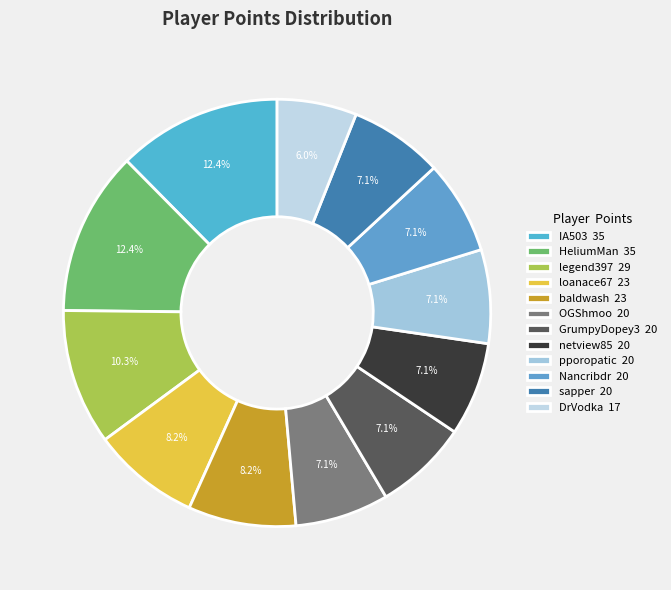

What percentage do sapper and pporopatic together represent?

14.2%